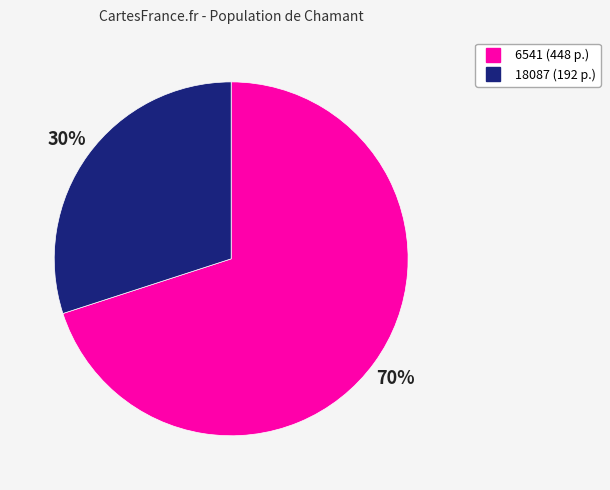

Which slice is the largest?

6541